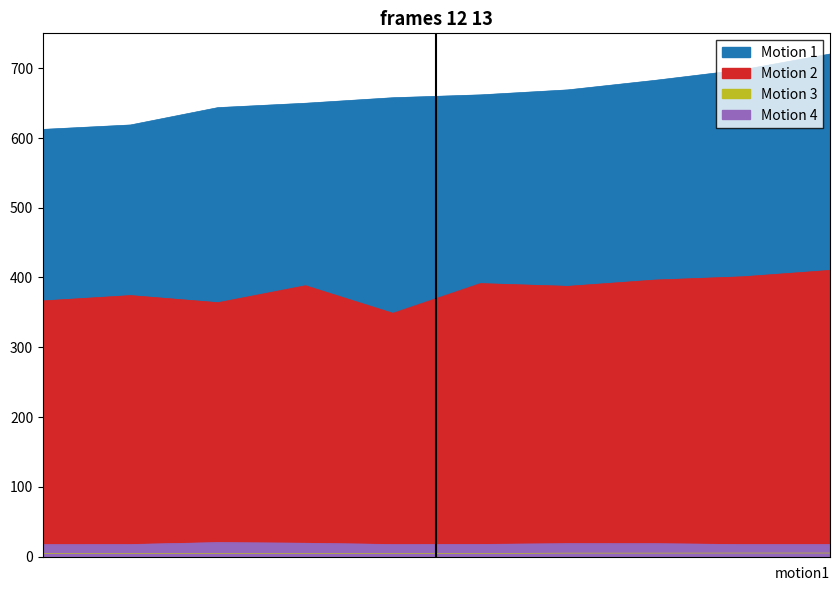

Which series has the widest spread of values?

Motion 1